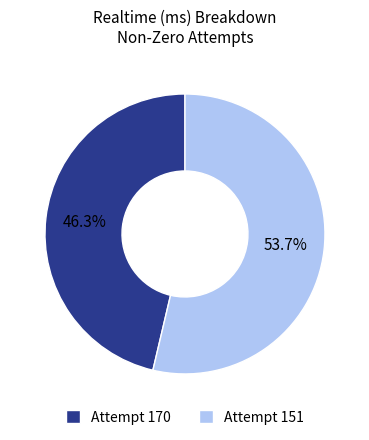

Do Attempt 170 and Attempt 151 together represent more than half of the pie?

Yes